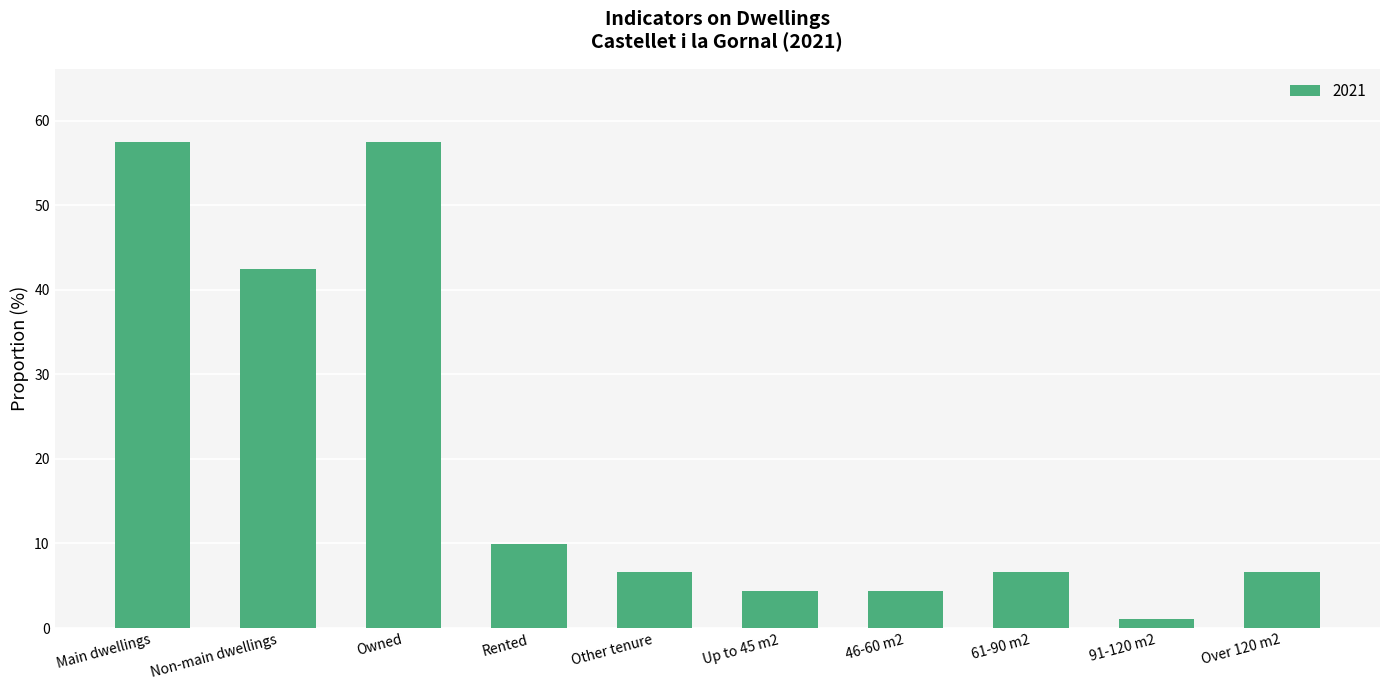

Reading left to right, what are all the values shown in this chart?

Main dwellings=57.5	Non-main dwellings=42.5	Owned=57.5	Rented=9.9	Other tenure=6.6	Up to 45 m2=4.4	46-60 m2=4.4	61-90 m2=6.6	91-120 m2=1.1	Over 120 m2=6.6